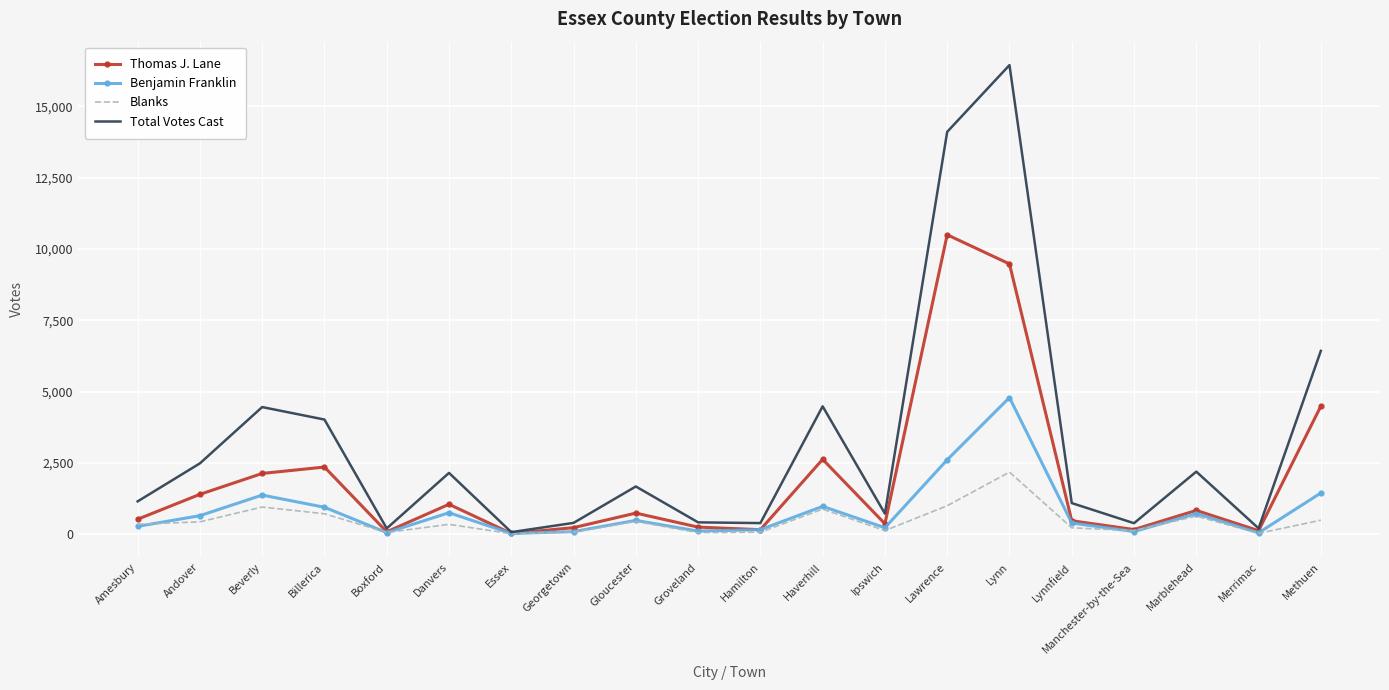

Which series has the largest total across all categories?

Total Votes Cast